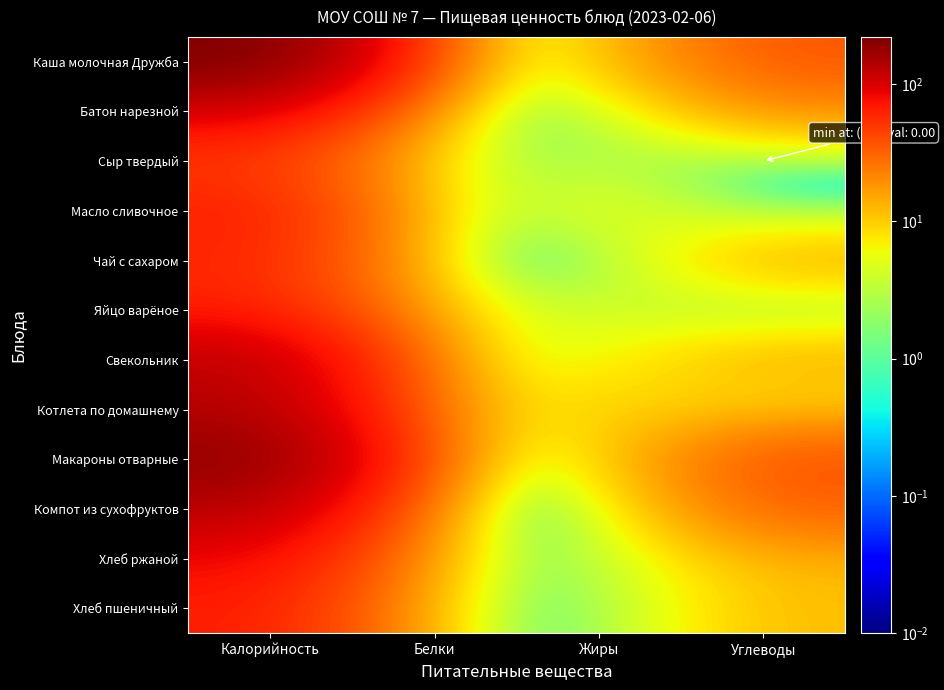

At which category is the sum across all series the highest?

Калорийность